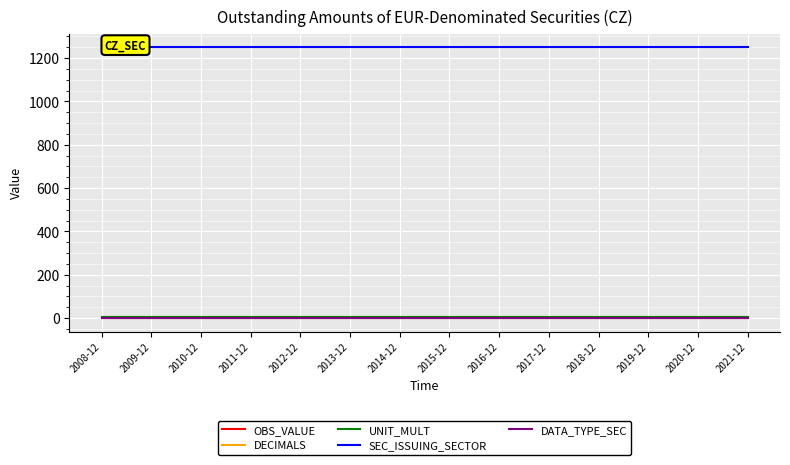

True or false: SEC_ISSUING_SECTOR and DATA_TYPE_SEC cross at least once.

False